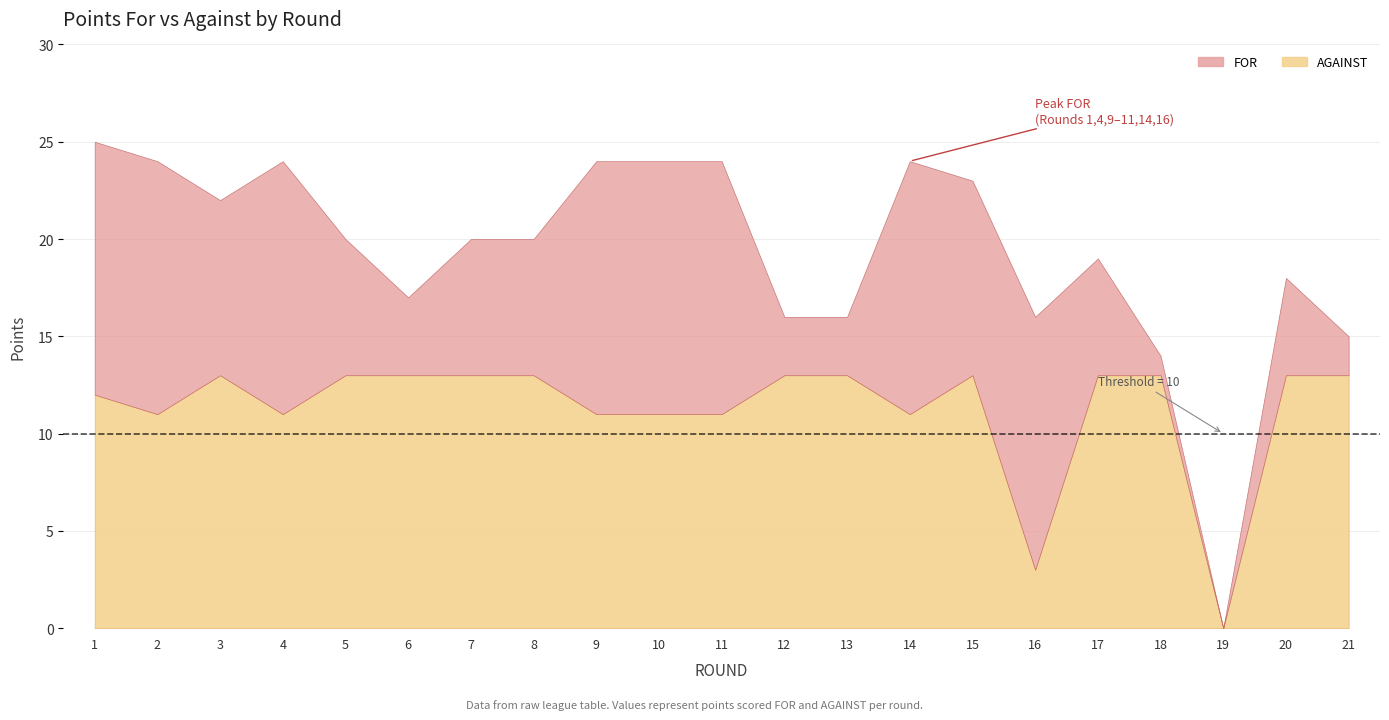

True or false: FOR and AGAINST cross at least once.

True